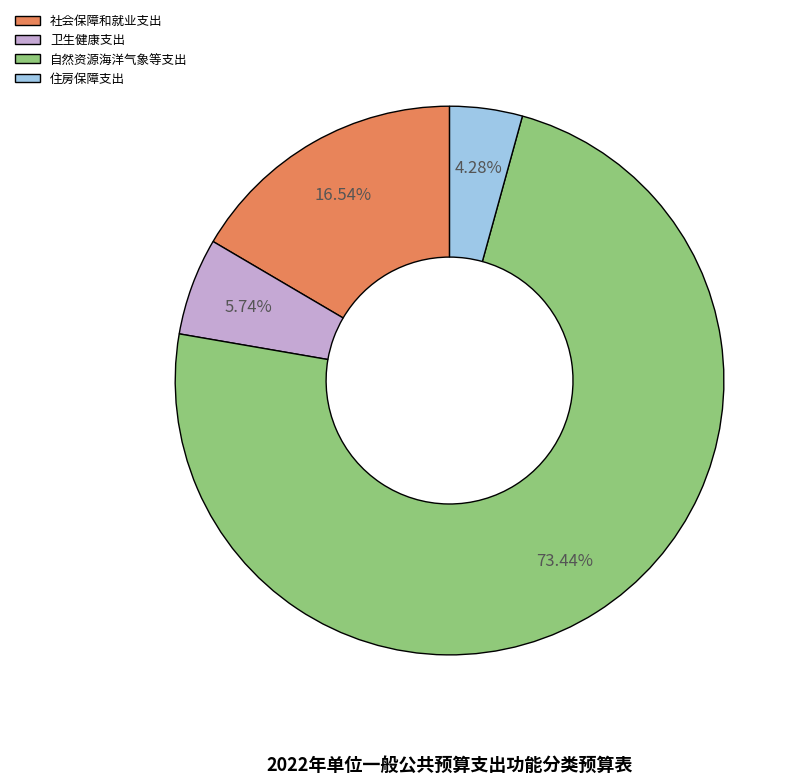

Is the sum of 卫生健康支出 and 住房保障支出 greater than half?

No